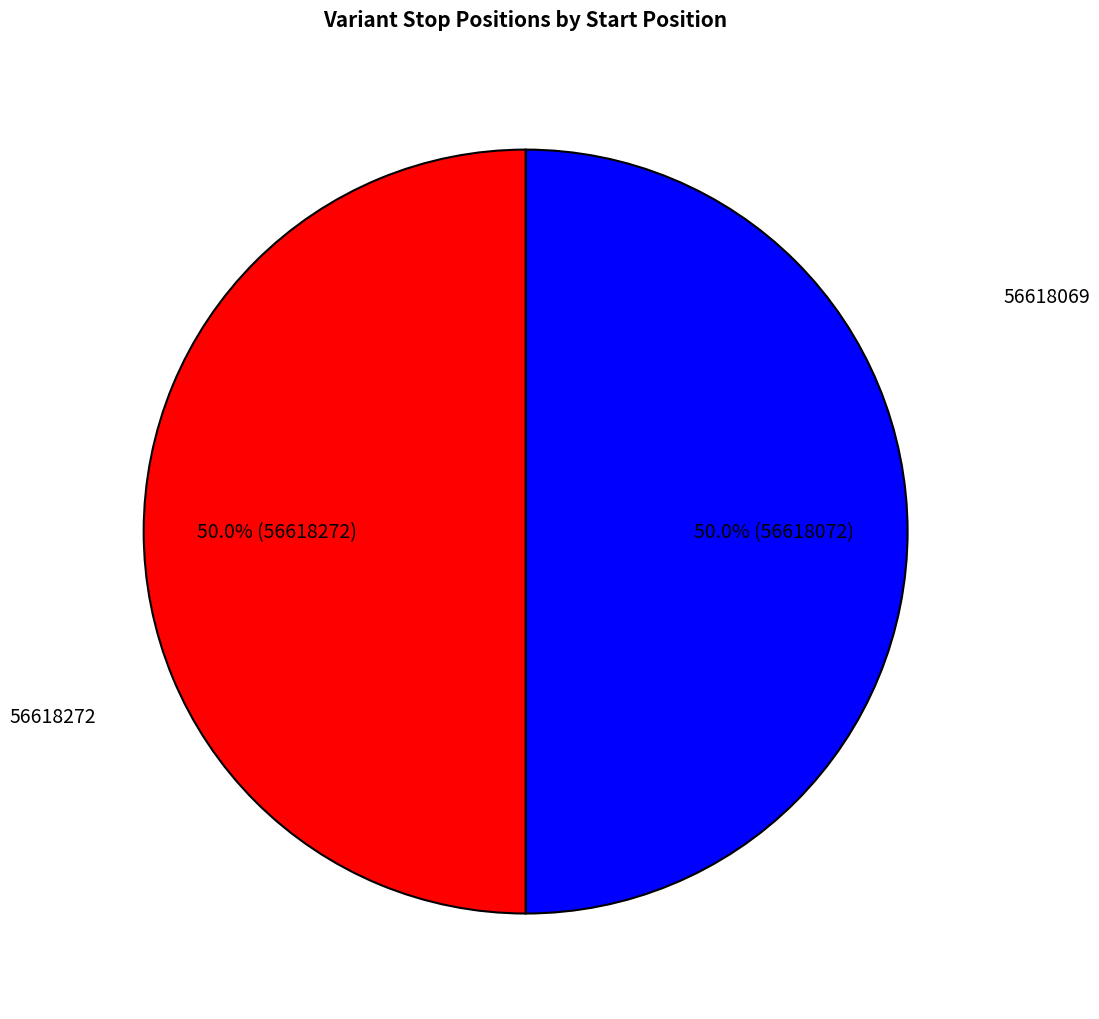

How many segments does this pie chart have?

2